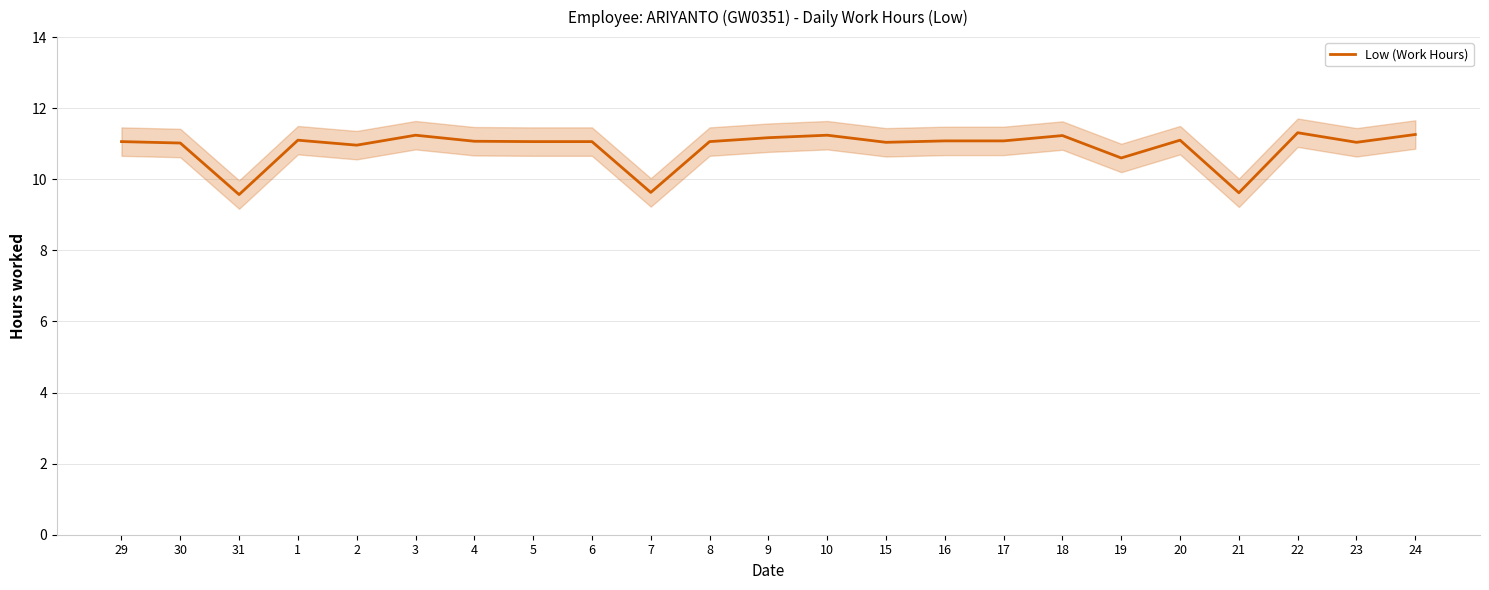

True or false: the data shows 6.9 at 8.

False